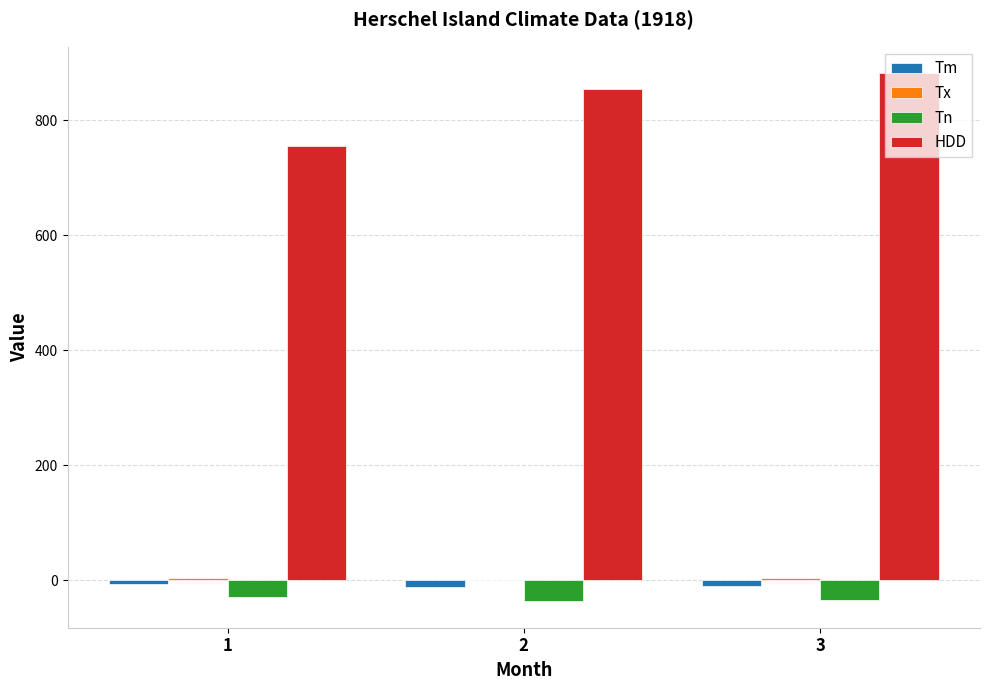

What is the sum of all Tn values?

-100.0